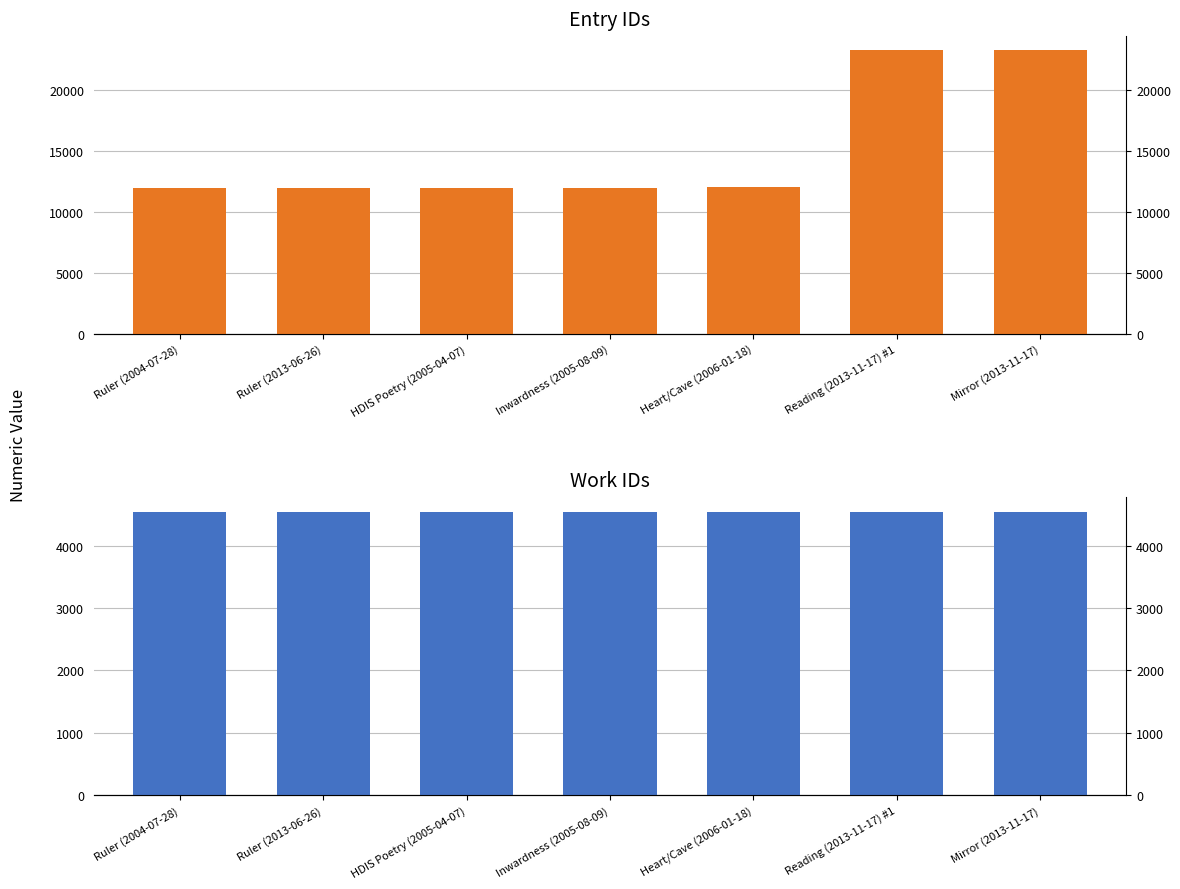

Which series has the largest total across all categories?

id